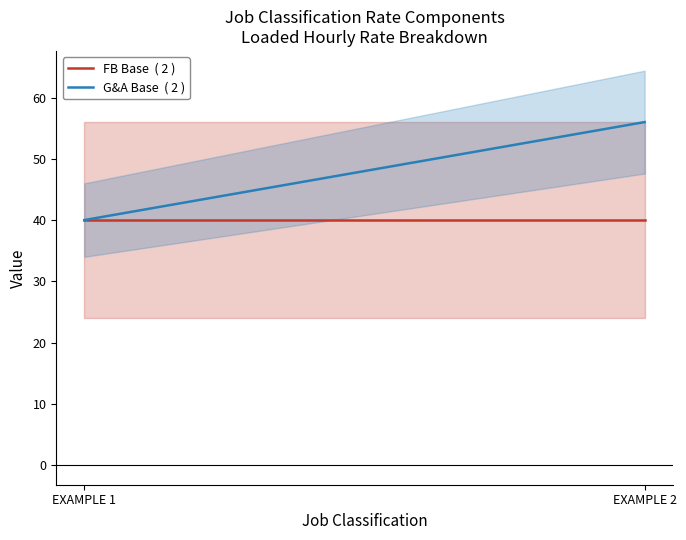

How many data points in G&A Base  ( 2 ) are less than 56?

1